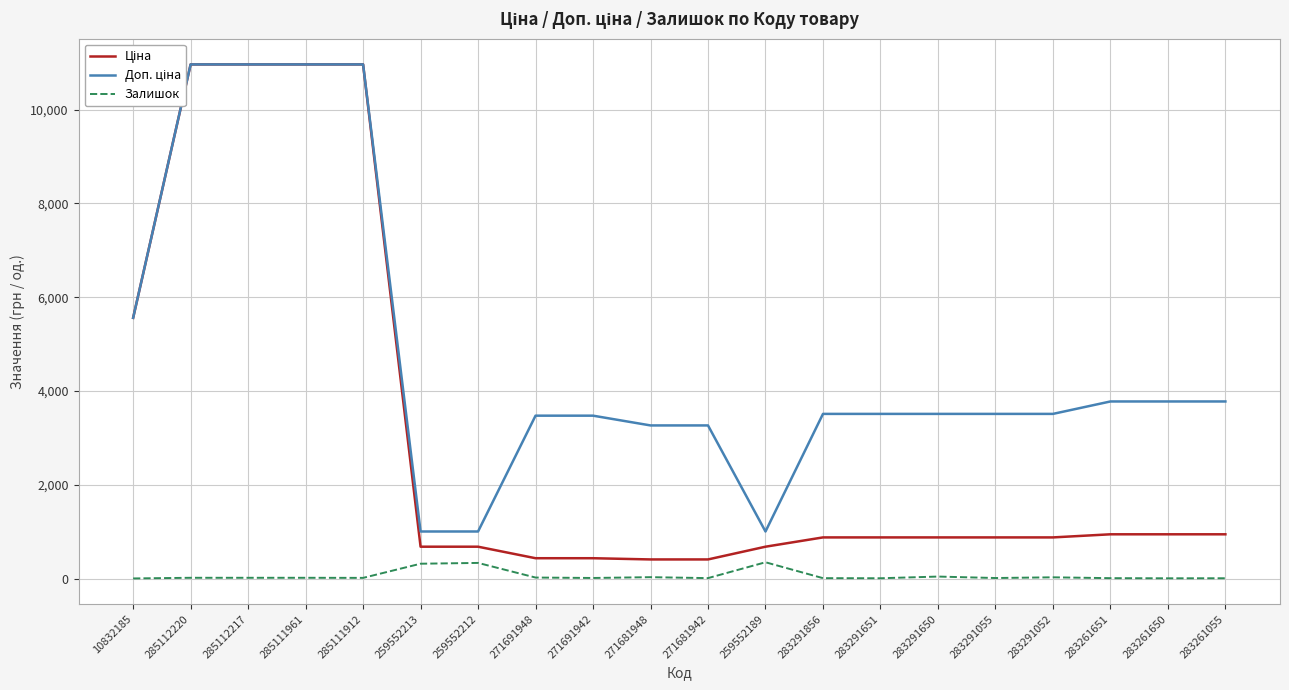

What is the sum of all Ціна values?

60365.1